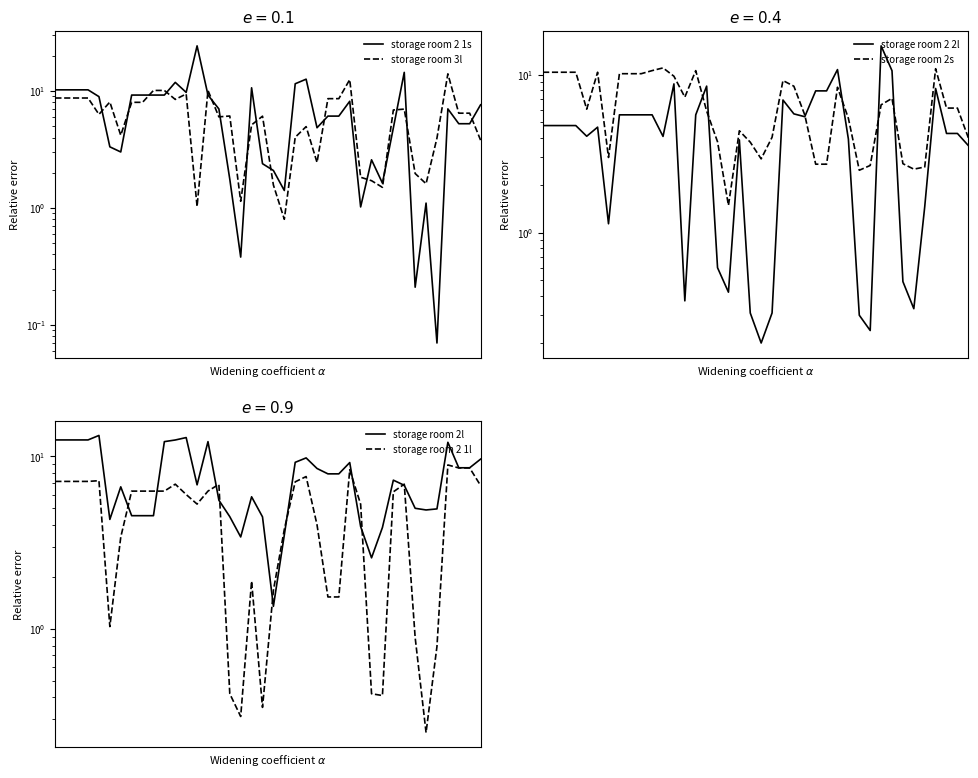

What is the minimum value for storage room 2 1l?

0.2